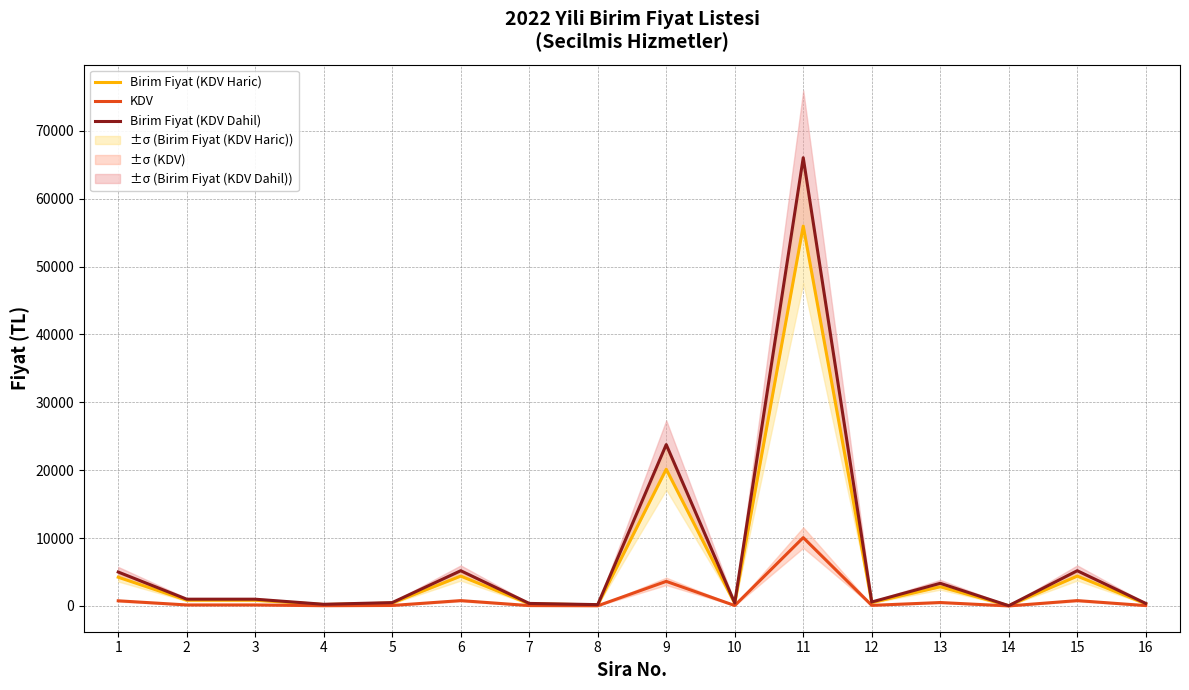

What is the maximum value shown in the chart?

66032.6